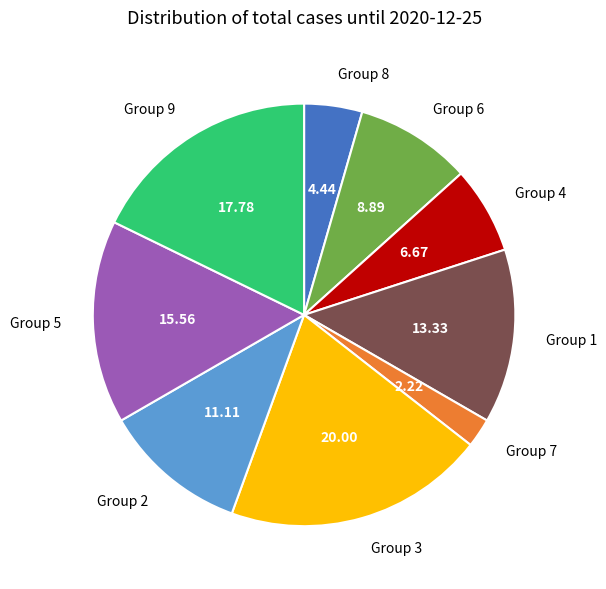

How many slices are in this pie chart?

9